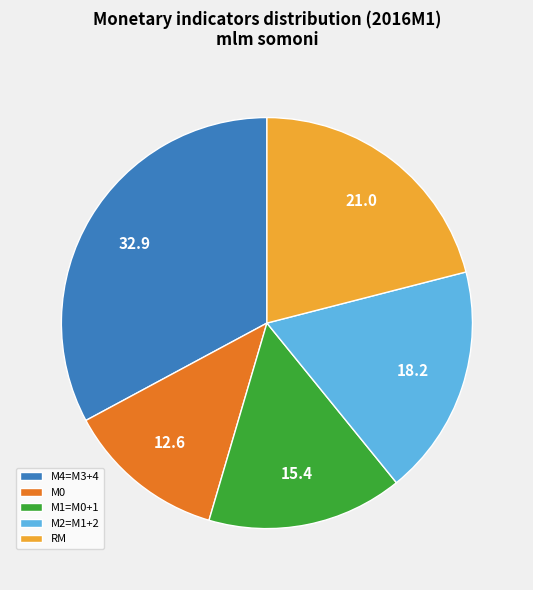

What is the smallest slice in the pie chart?

М0